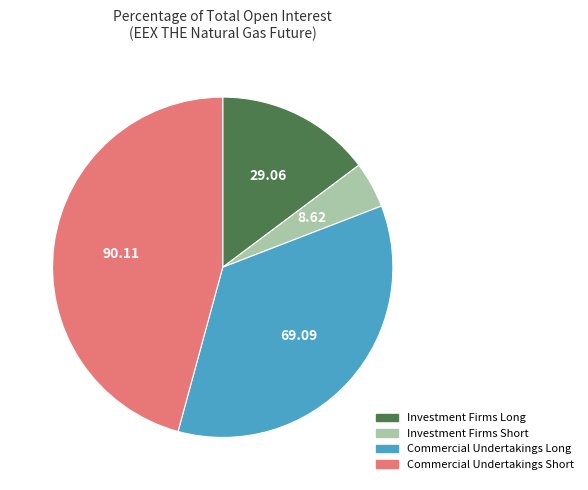

Is there any slice that represents more than half of the pie?

No